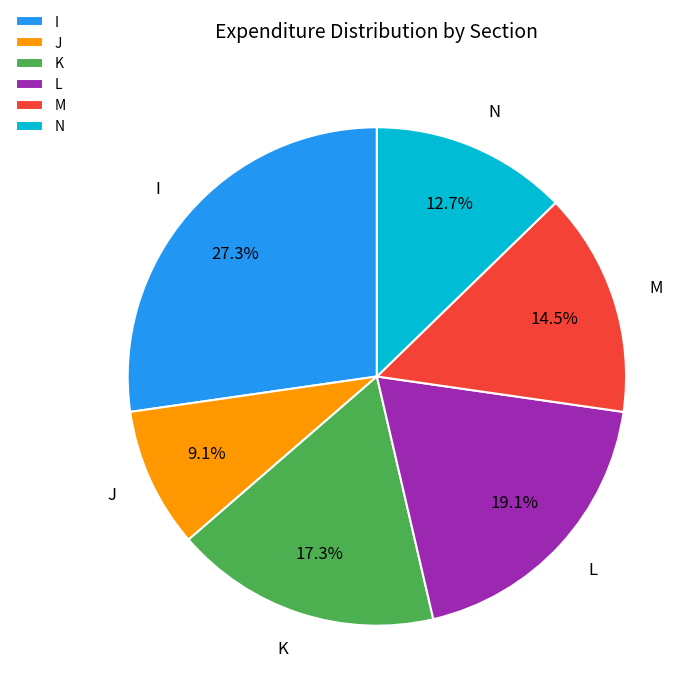

Between I and K, which is larger?

I